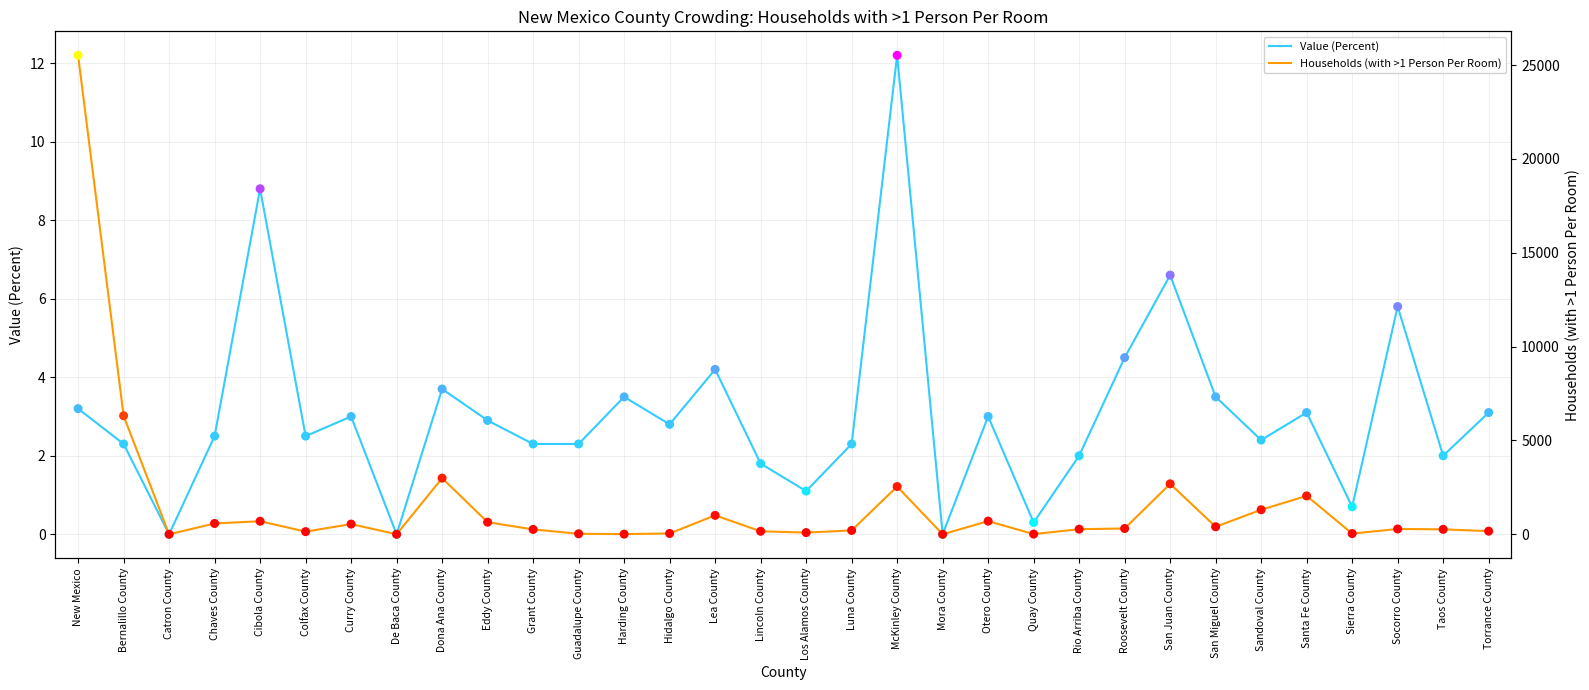

Which series has the widest spread of Y values?

Households (with >1 Person Per Room)